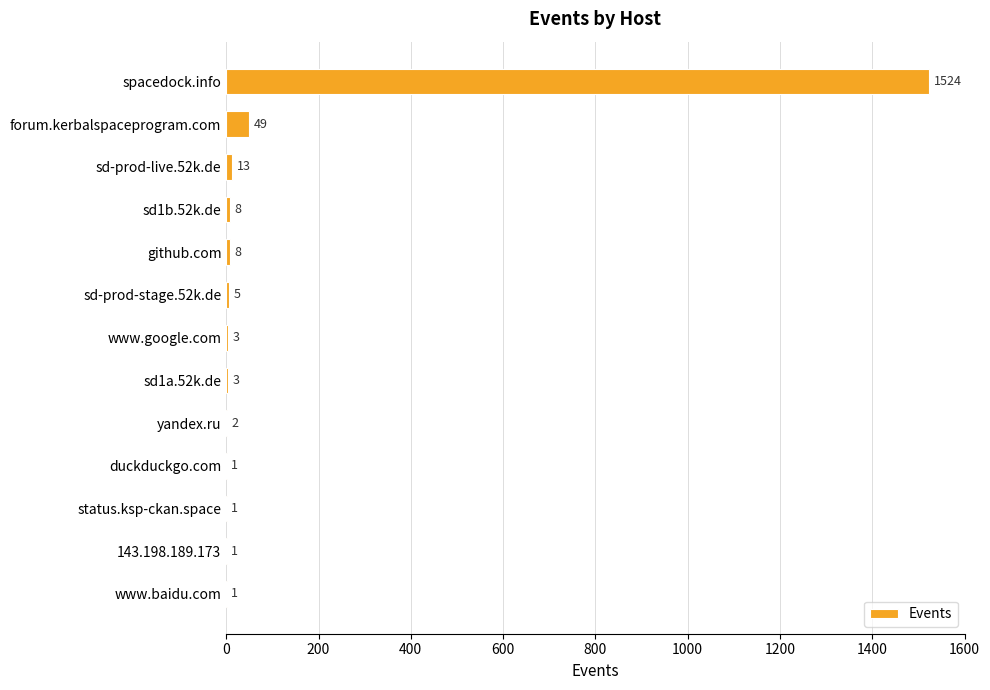

What is the change in value from github.com to www.google.com?

-5